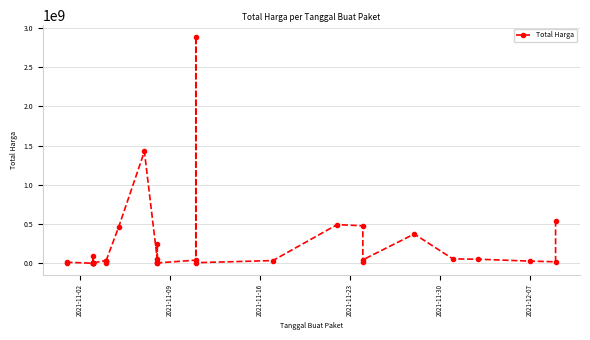

True or false: there are more than 0 points higher than both neighbors.

True